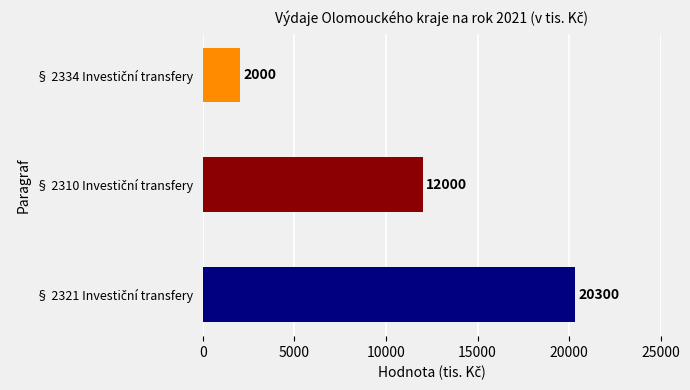

What is the minimum value shown in the chart?

2000